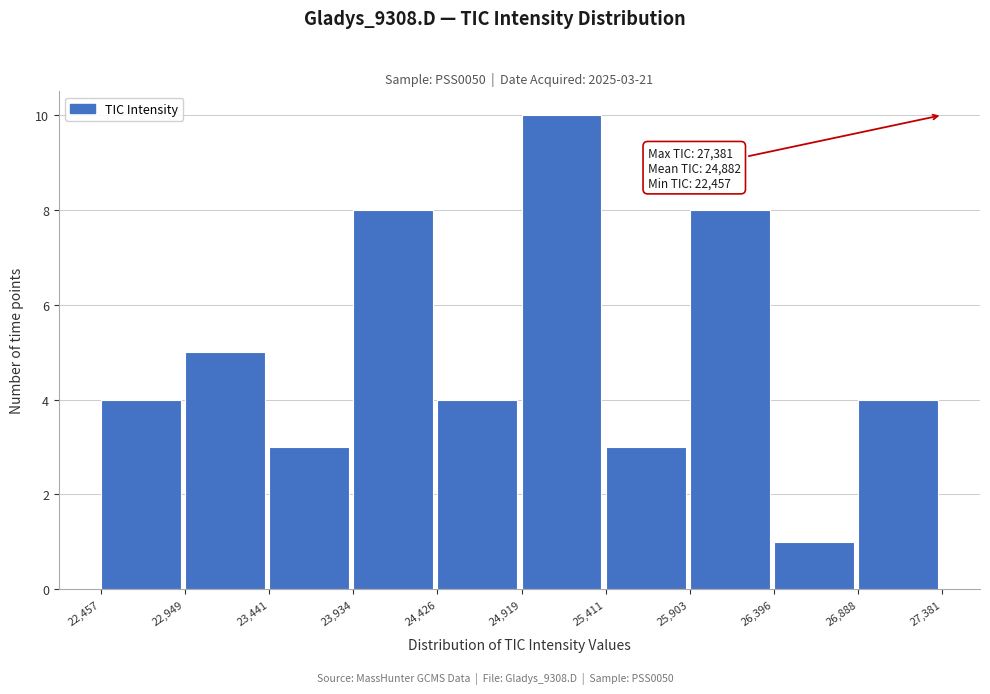

Over which range of the x-axis is the bar tallest?

24,919 to 25,411